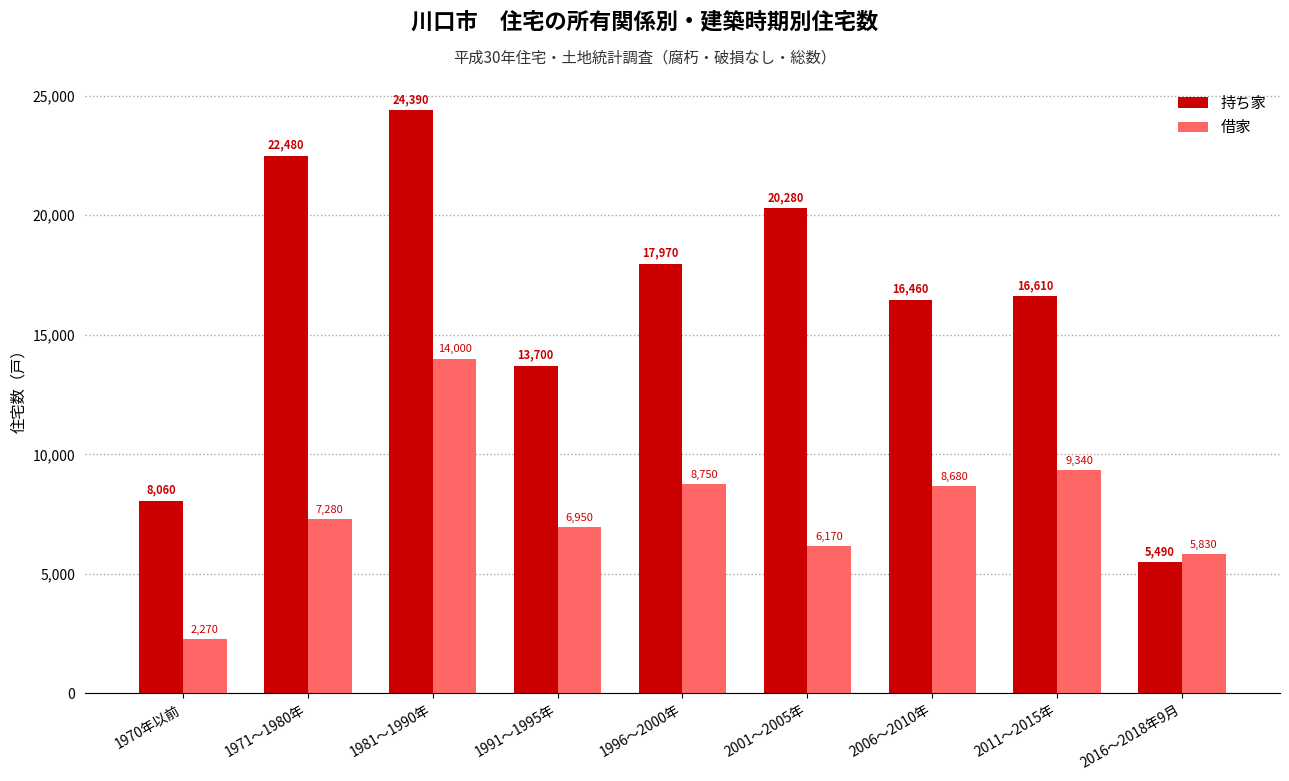

What is the total value across all series at 2006～2010年?

25140